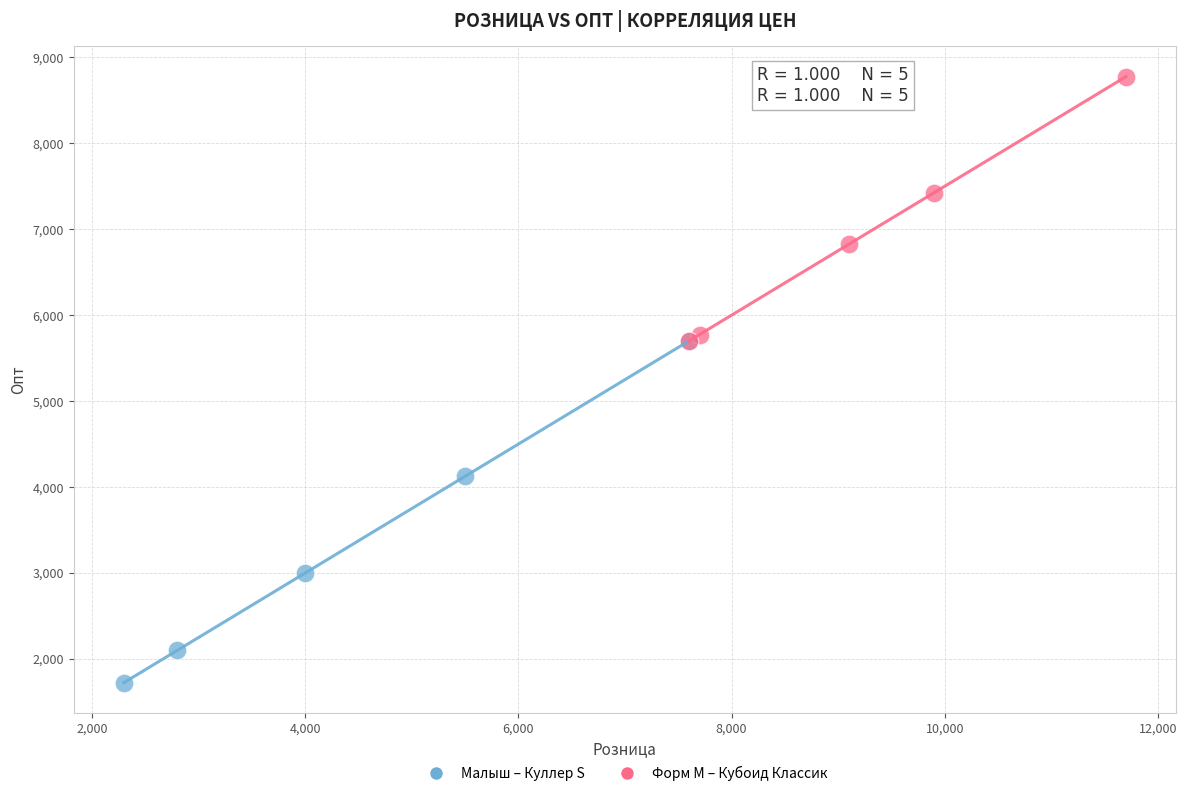

Which series contains the highest Y value?

Форм M – Кубоид Классик